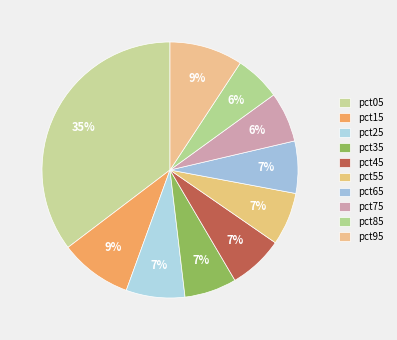

To the nearest percent, what is the average slice percentage?

10%